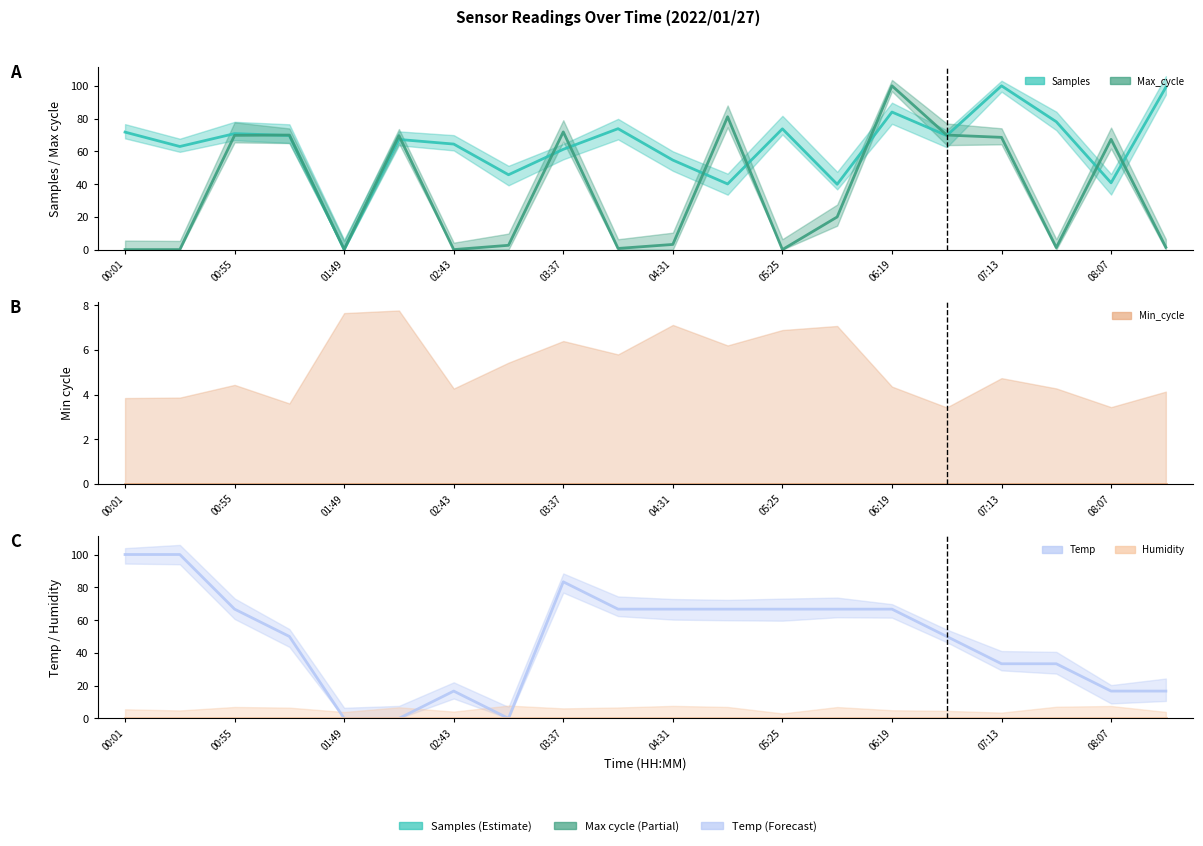

Where does the Temp series first go above 66?

00:01